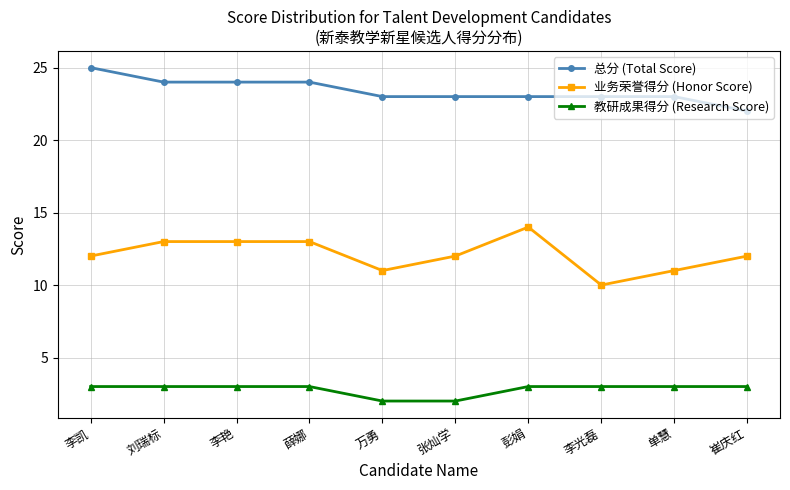

How many lines are shown in the chart?

3